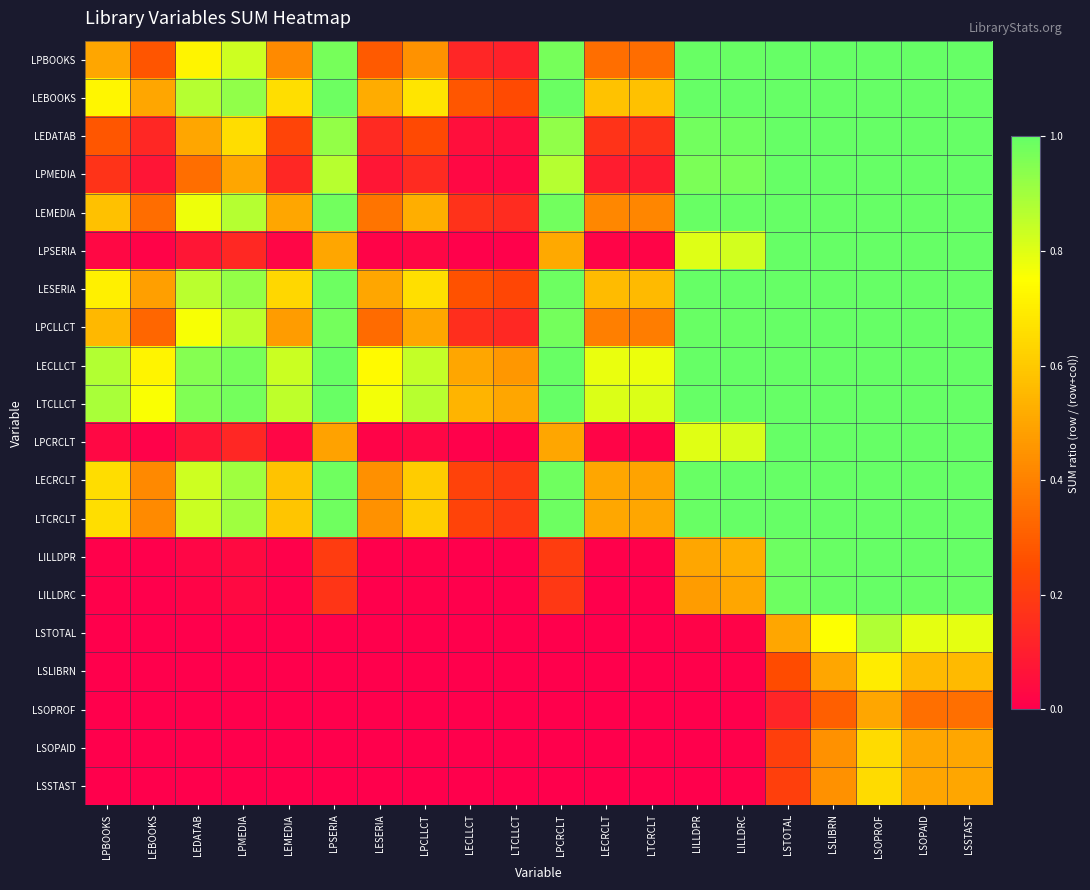

At how many categories does at least one series exceed 0?

20